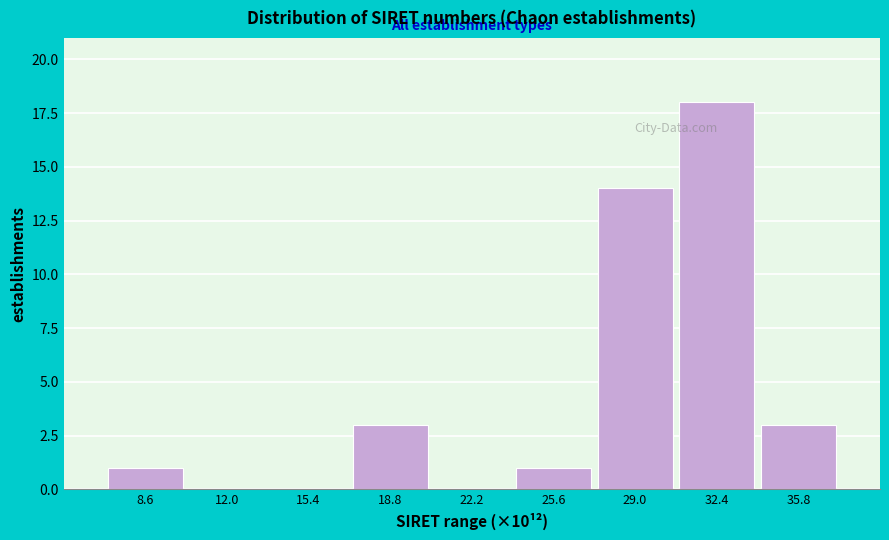

Reading left to right, list all the values displayed in this chart.

8.6=1	12.0=0	15.4=0	18.8=3	22.2=0	25.6=1	29.0=14	32.4=18	35.8=3